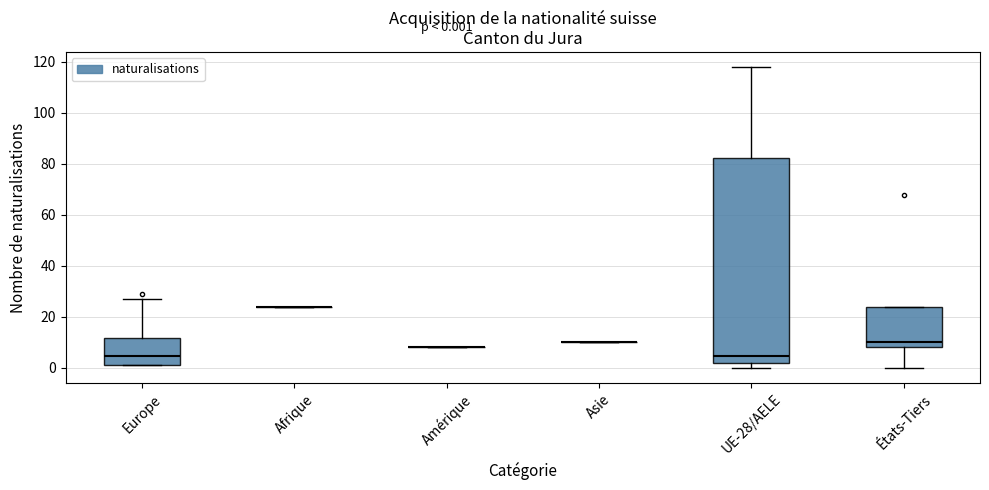

Comparing the boxes themselves (not the whiskers), which one is the tallest?

UE-28/AELE